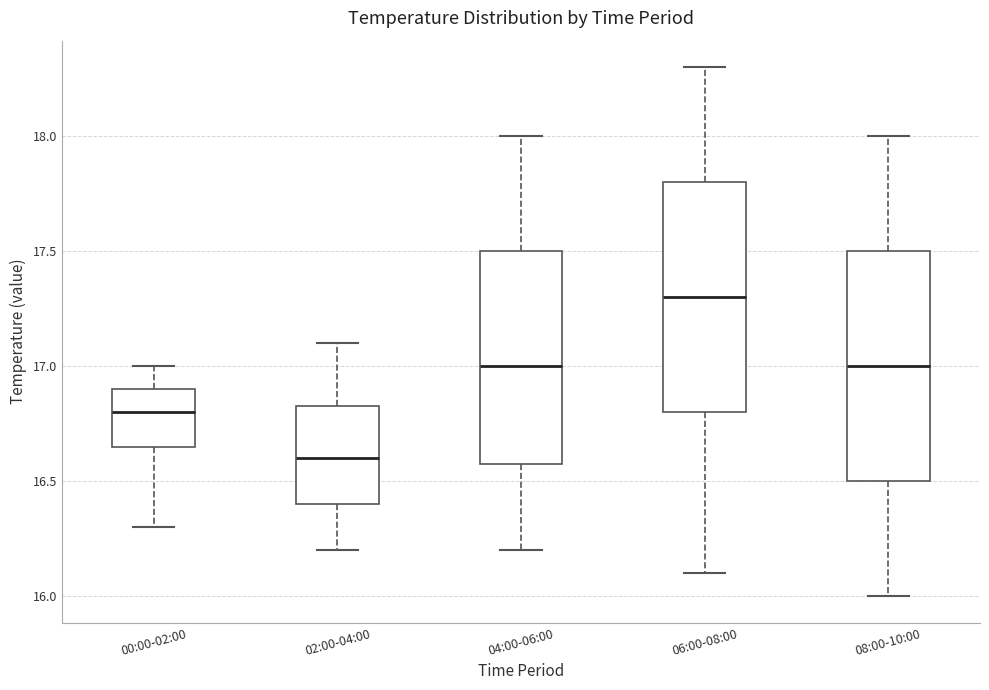

Reading left to right, read every box against the y-axis: the position of its median line, the range the box covers, and the ends of its whiskers. The values are not printed on the chart, so give them approximately, as read against the axis.

00:00-02:00: median 16.80, box 16.65 to 16.90, whiskers 16.30 to 17.00
02:00-04:00: median 16.60, box 16.40 to 16.85, whiskers 16.20 to 17.10
04:00-06:00: median 17.00, box 16.60 to 17.50, whiskers 16.20 to 18.00
06:00-08:00: median 17.30, box 16.80 to 17.80, whiskers 16.10 to 18.30
08:00-10:00: median 17.00, box 16.50 to 17.50, whiskers 16.00 to 18.00